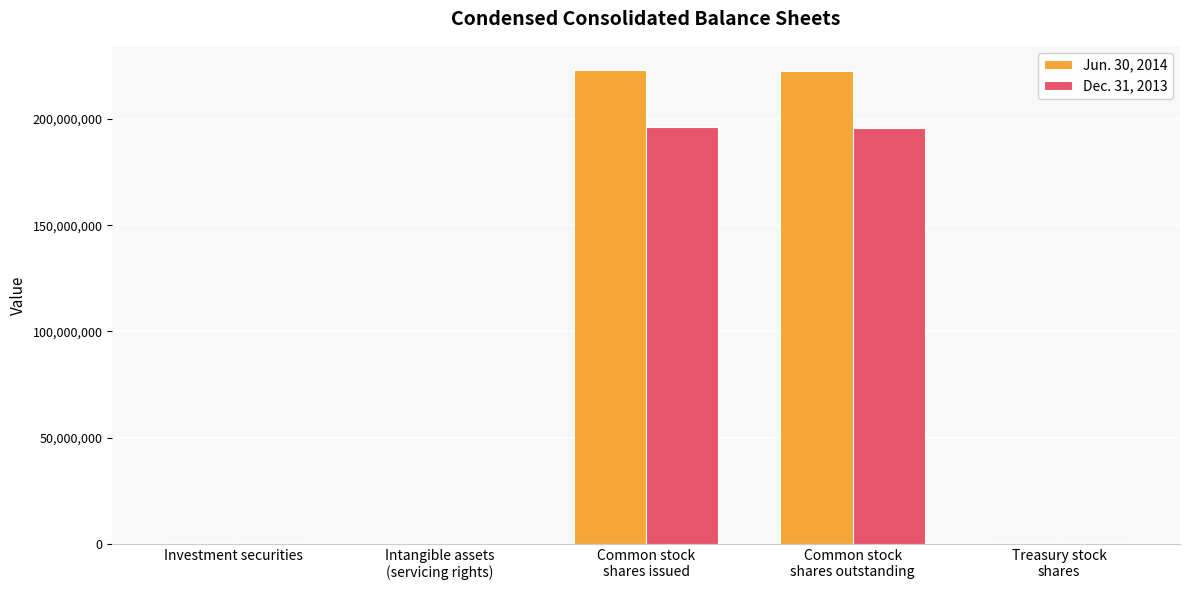

Where is Dec. 31, 2013 nearest to the value 98144597?

Common stock
shares outstanding